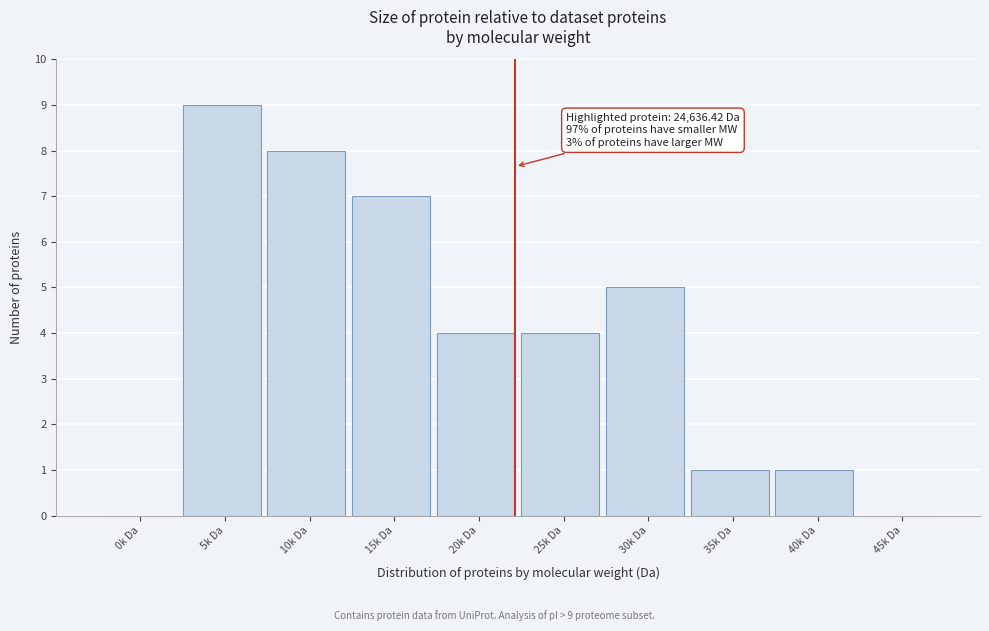

Reading left to right, extract all data points from this chart.

0k Da=0	5k Da=9	10k Da=8	15k Da=7	20k Da=4	25k Da=4	30k Da=5	35k Da=1	40k Da=1	45k Da=0